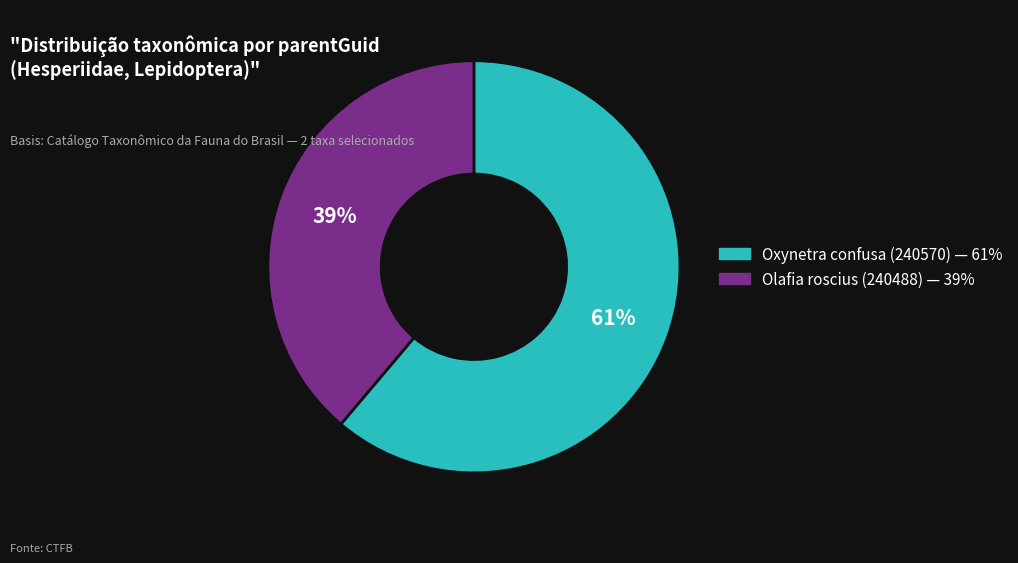

Which category has the biggest portion of the pie?

Oxynetra confusa (240570)